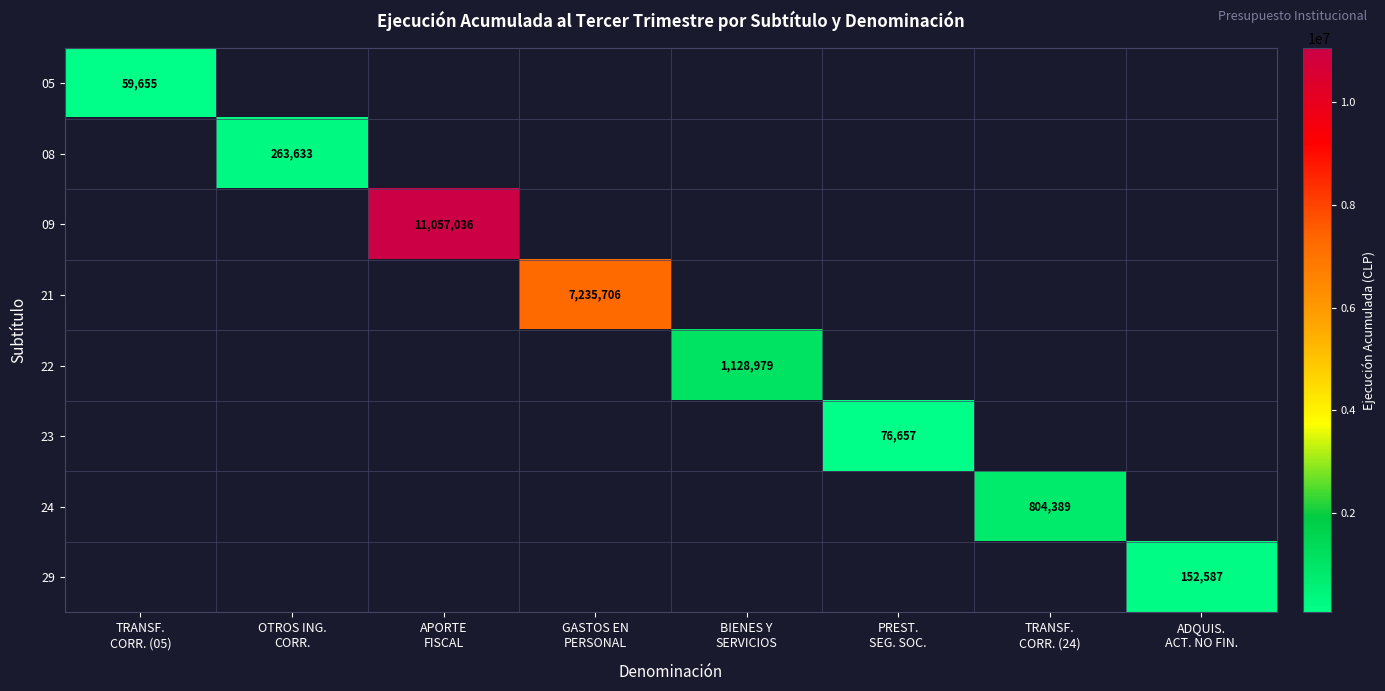

How many categories are shown in the chart?

8